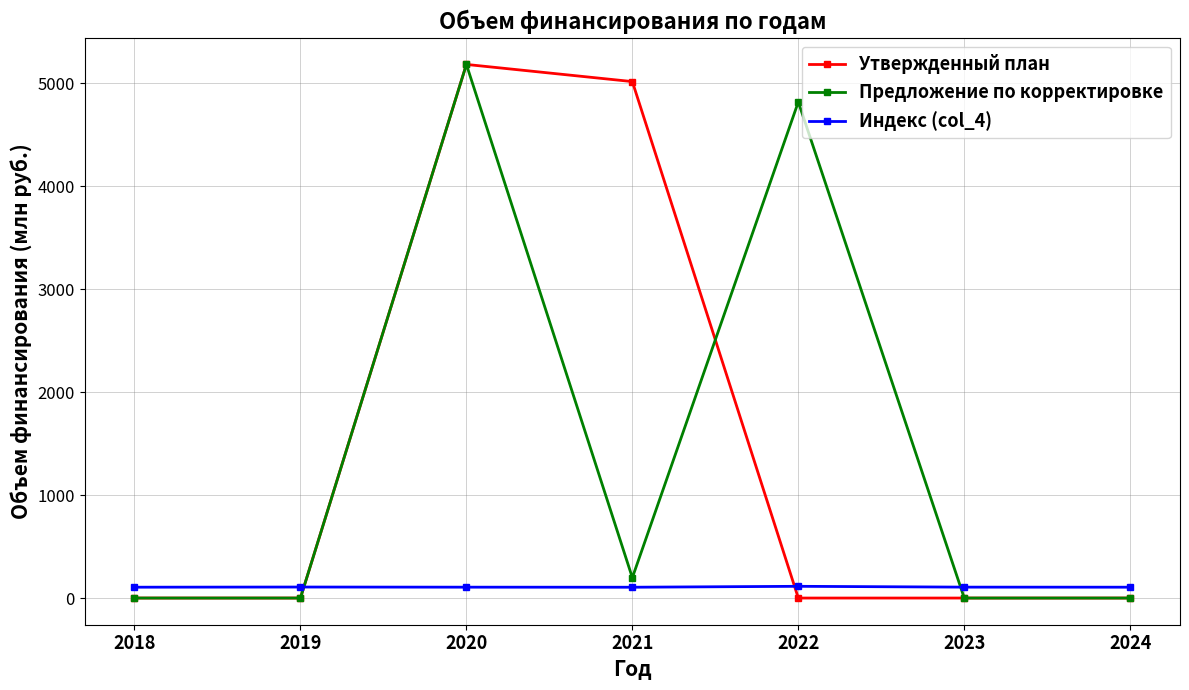

Where is Предложение по корректировке nearest to the value 2590?

2022